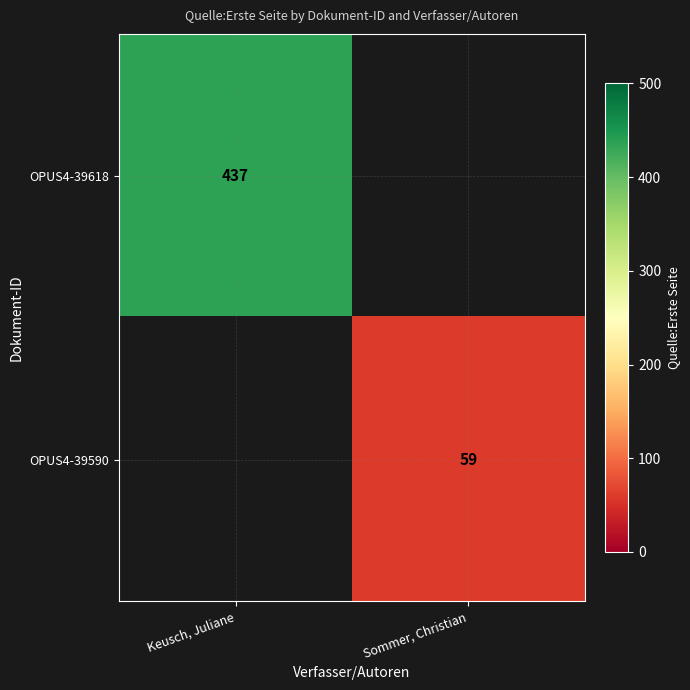

How many data points does each series have?

2